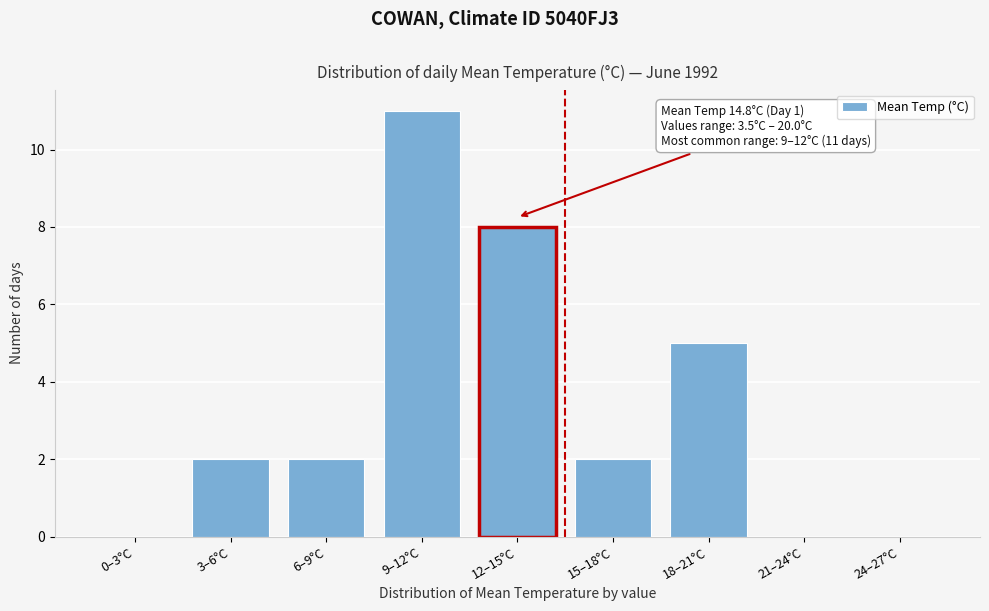

Reading right to left, list all the values displayed in this chart.

24–27°C=0	21–24°C=0	18–21°C=5	15–18°C=2	12–15°C=8	9–12°C=11	6–9°C=2	3–6°C=2	0–3°C=0